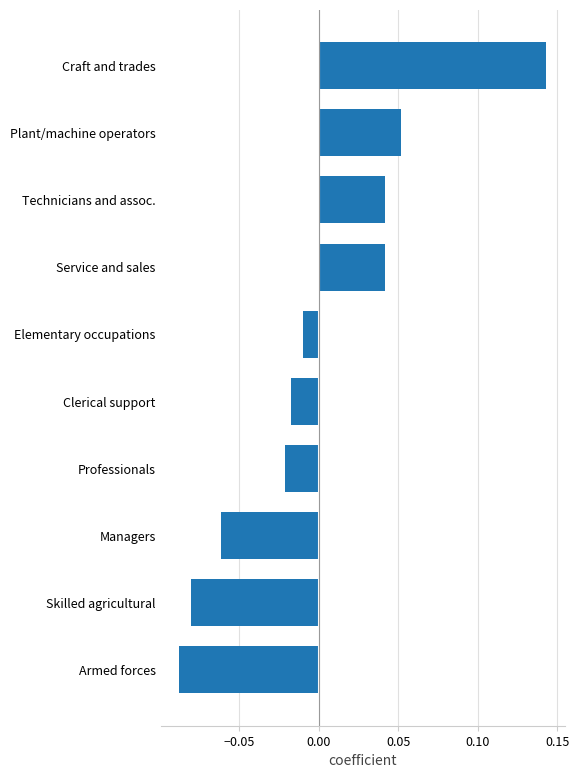

The chart shows a value of -0.0 at Armed forces. True or false?

False